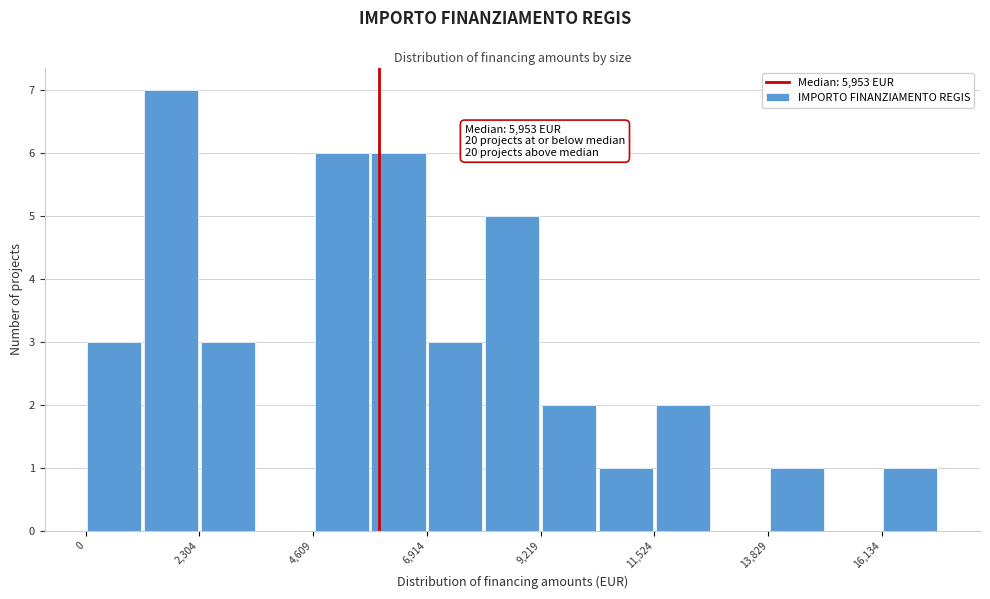

Read against the x-axis, roughly where is the centre of the tallest bar?

1500